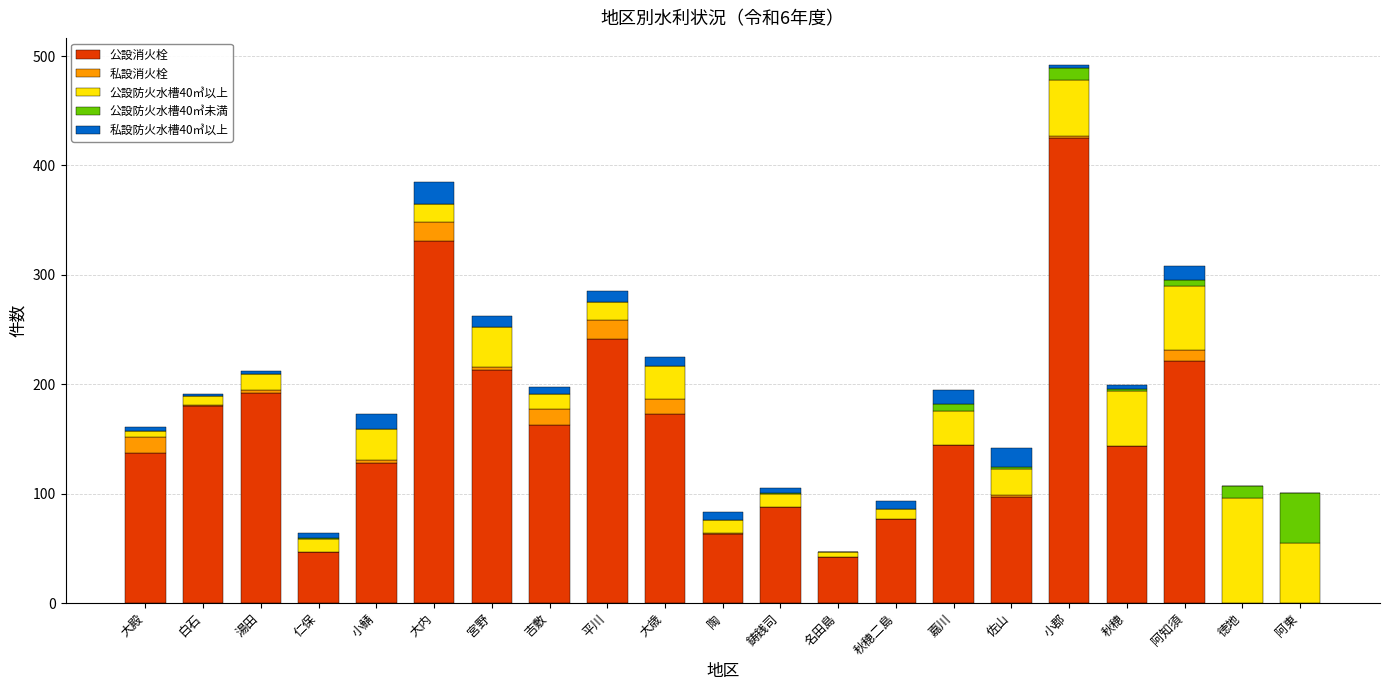

What is the sum of all 公設消火栓 values?

3107